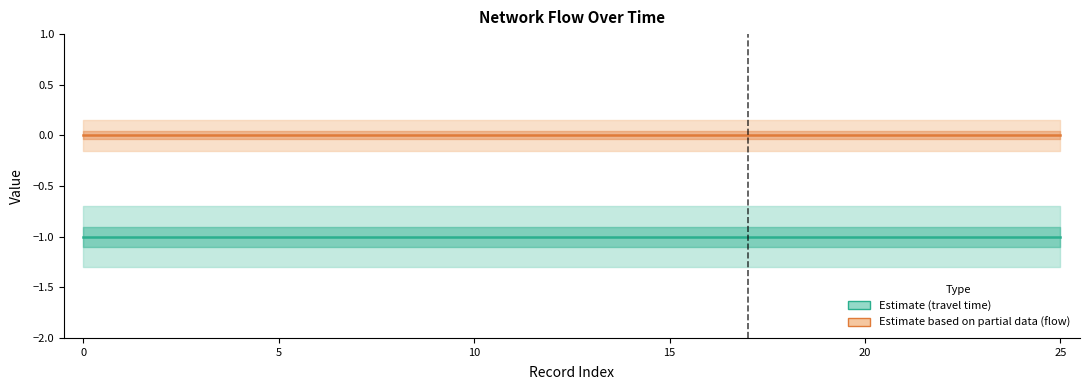

What is the label of the 7th point from the right?

19